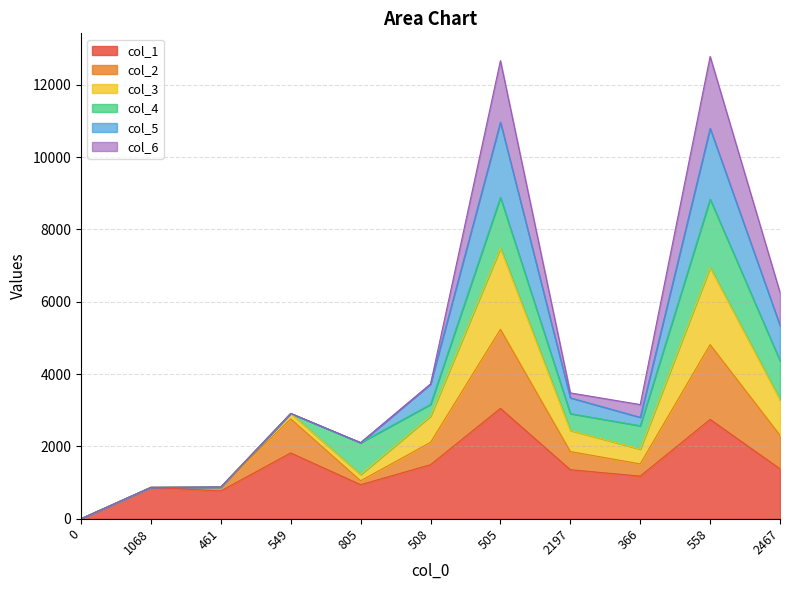

The value of col_1 at 366 is 1647. True or false?

False